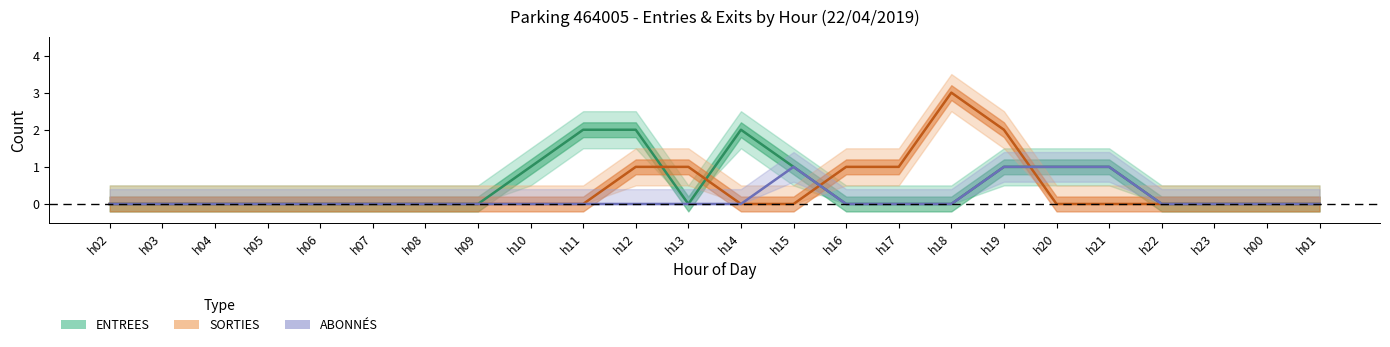

Which category has the highest value in the SORTIES series?

h18